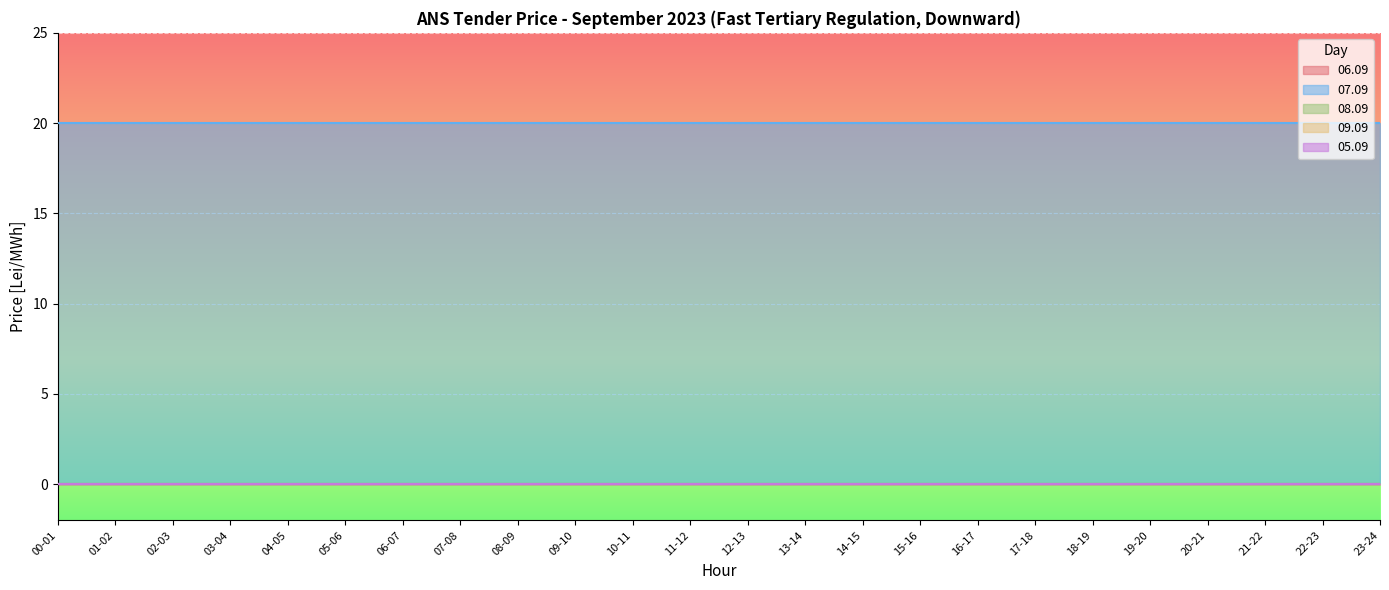

Reading left to right, what are all the values shown in this chart?

06.09: 0	0	0	0	0	0	0	0	0	0	0	0	0	0	0	0	0	0	0	0	0	0	0	0
07.09: 20	20	20	20	20	20	20	20	20	20	20	20	20	20	20	20	20	20	20	20	20	20	20	20
08.09: 0	0	0	0	0	0	0	0	0	0	0	0	0	0	0	0	0	0	0	0	0	0	0	0
09.09: 0	0	0	0	0	0	0	0	0	0	0	0	0	0	0	0	0	0	0	0	0	0	0	0
05.09: 0	0	0	0	0	0	0	0	0	0	0	0	0	0	0	0	0	0	0	0	0	0	0	0